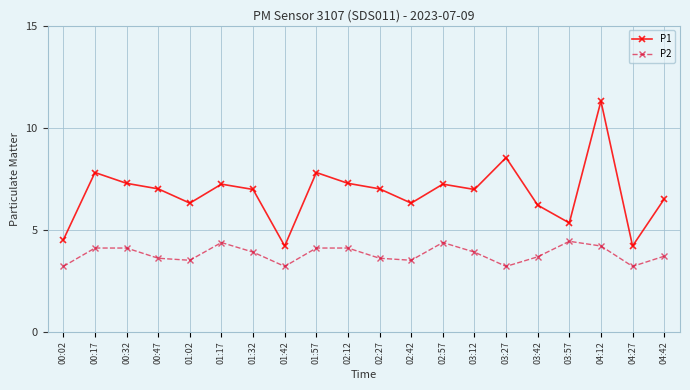

True or false: P1 has more than 2 interior local peaks.

True